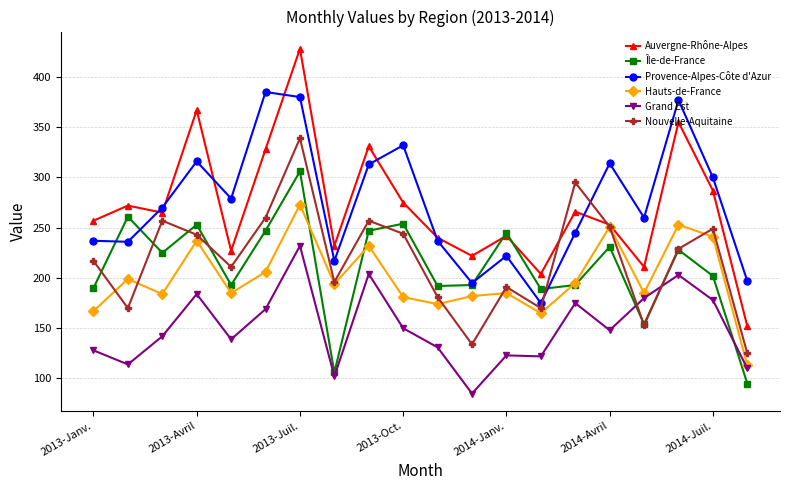

Rank the series by their maximum value, from lowest to highest.

Grand Est, Hauts-de-France, Île-de-France, Nouvelle-Aquitaine, Provence-Alpes-Côte d'Azur, Auvergne-Rhône-Alpes